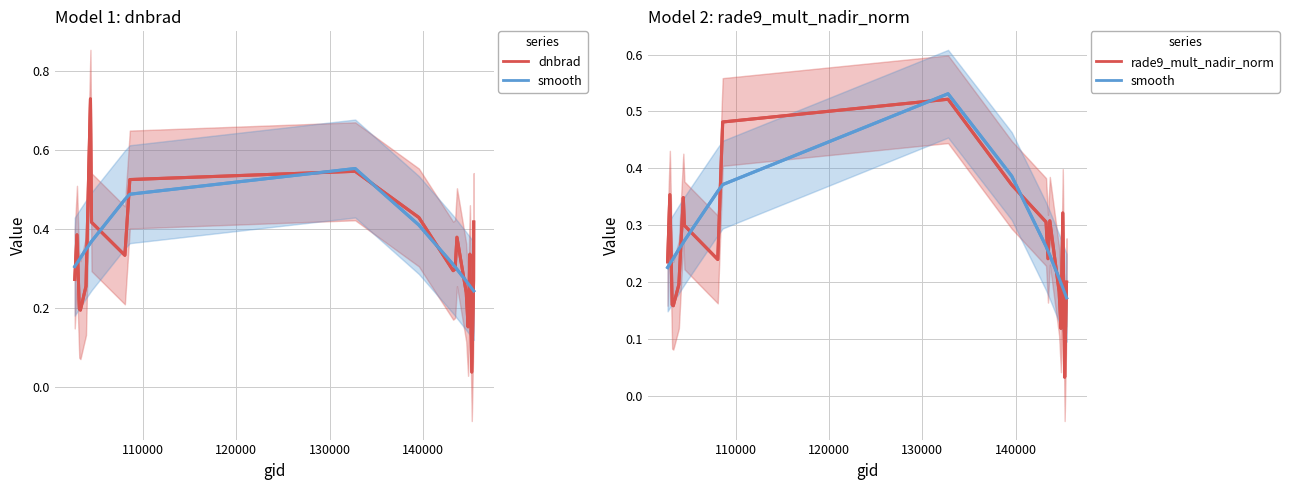

True or false: smooth has more than 2 interior local peaks.

False